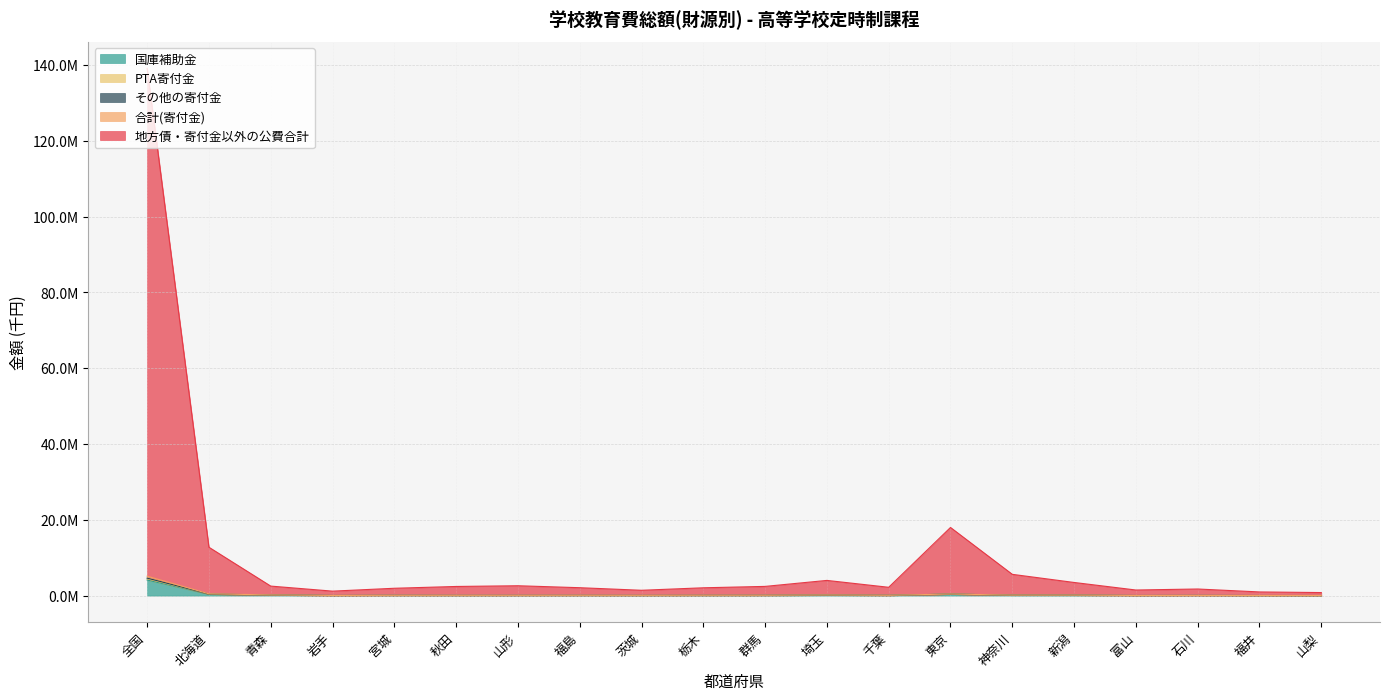

True or false: 国庫補助金 has a value of 12924 at 山梨.

False